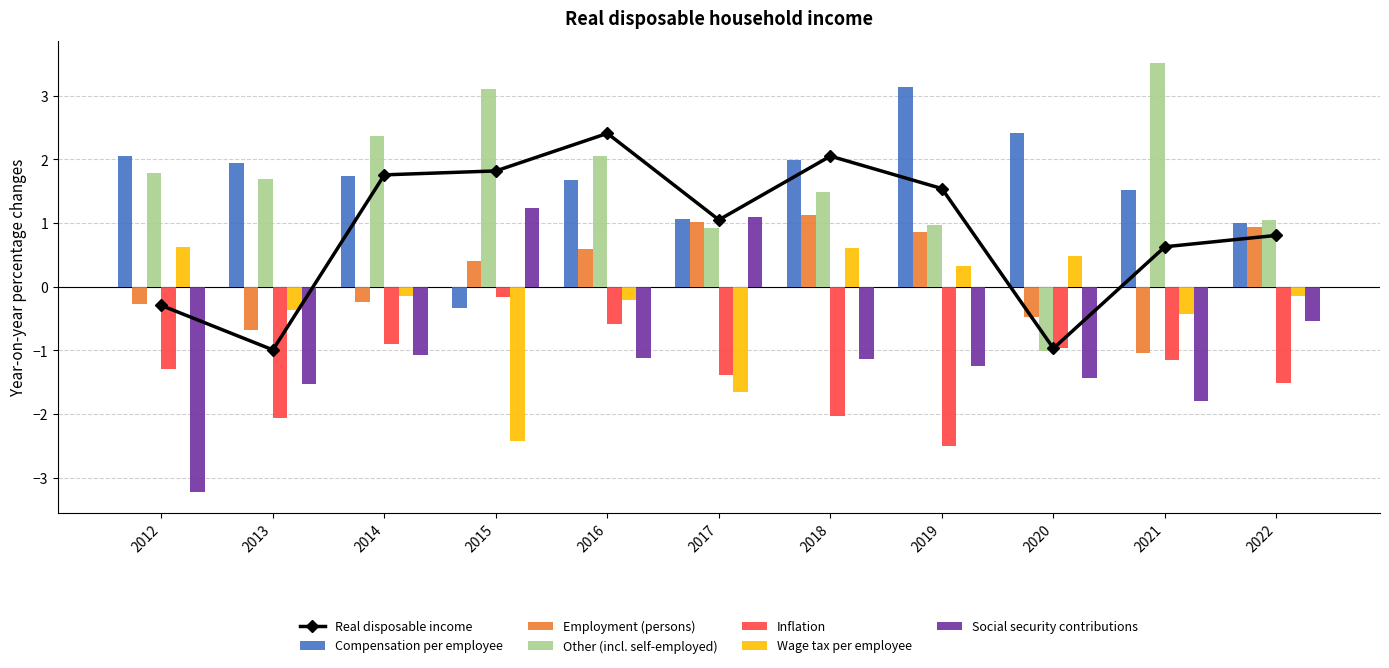

How many bars are there in each group?

6